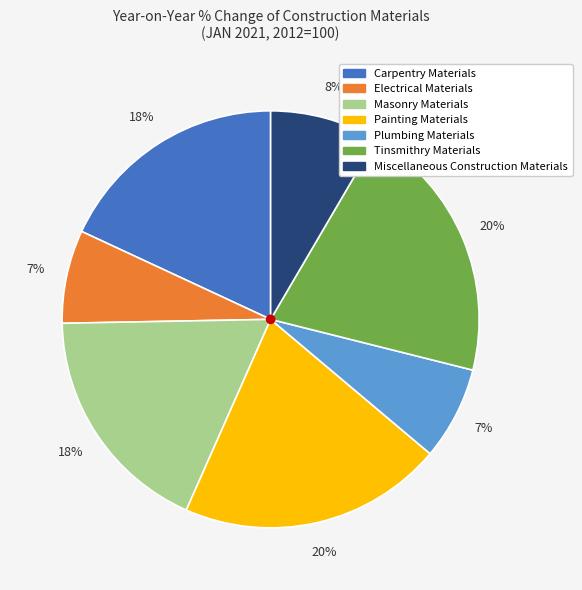

To the nearest percent, what percentage of the pie is Miscellaneous Construction Materials?

8%